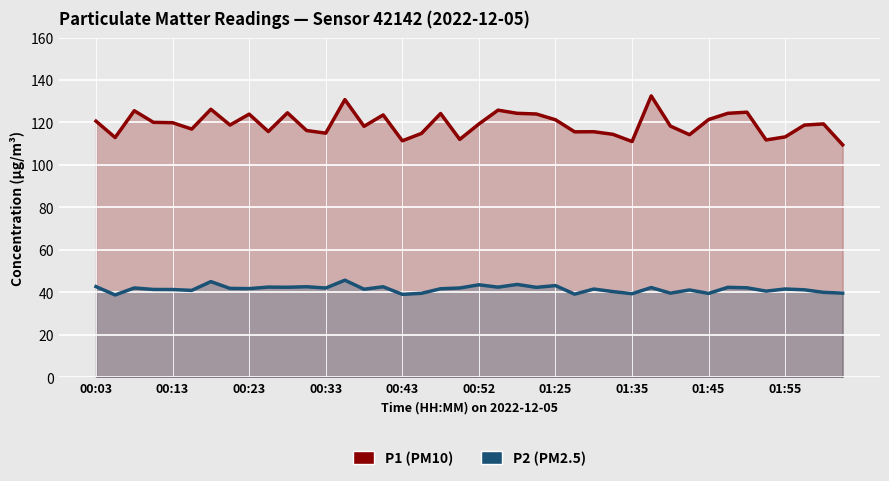

What is the greatest value displayed?

132.5